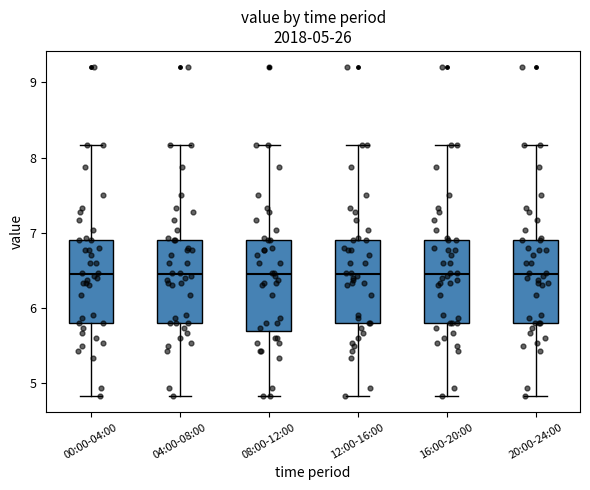

Which box is the tallest, from its lower edge to its upper edge?

08:00-12:00